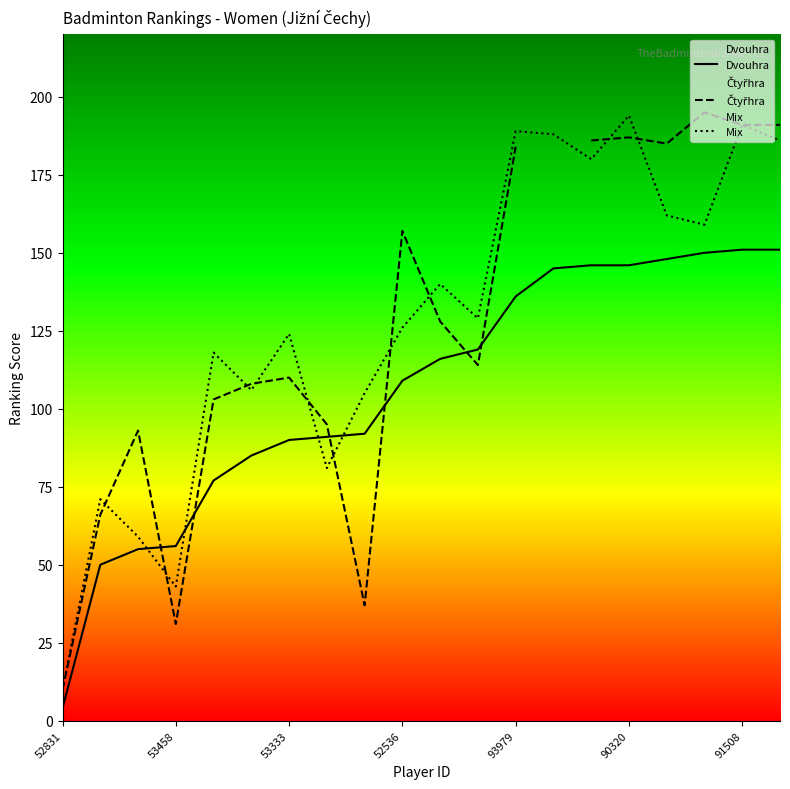

How many values in the Čtyřhra series exceed 128?

8